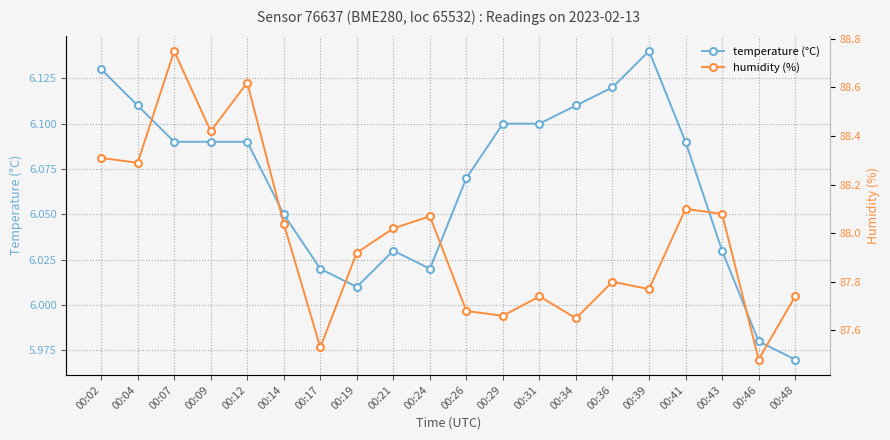

What is the smallest value displayed?

6.0